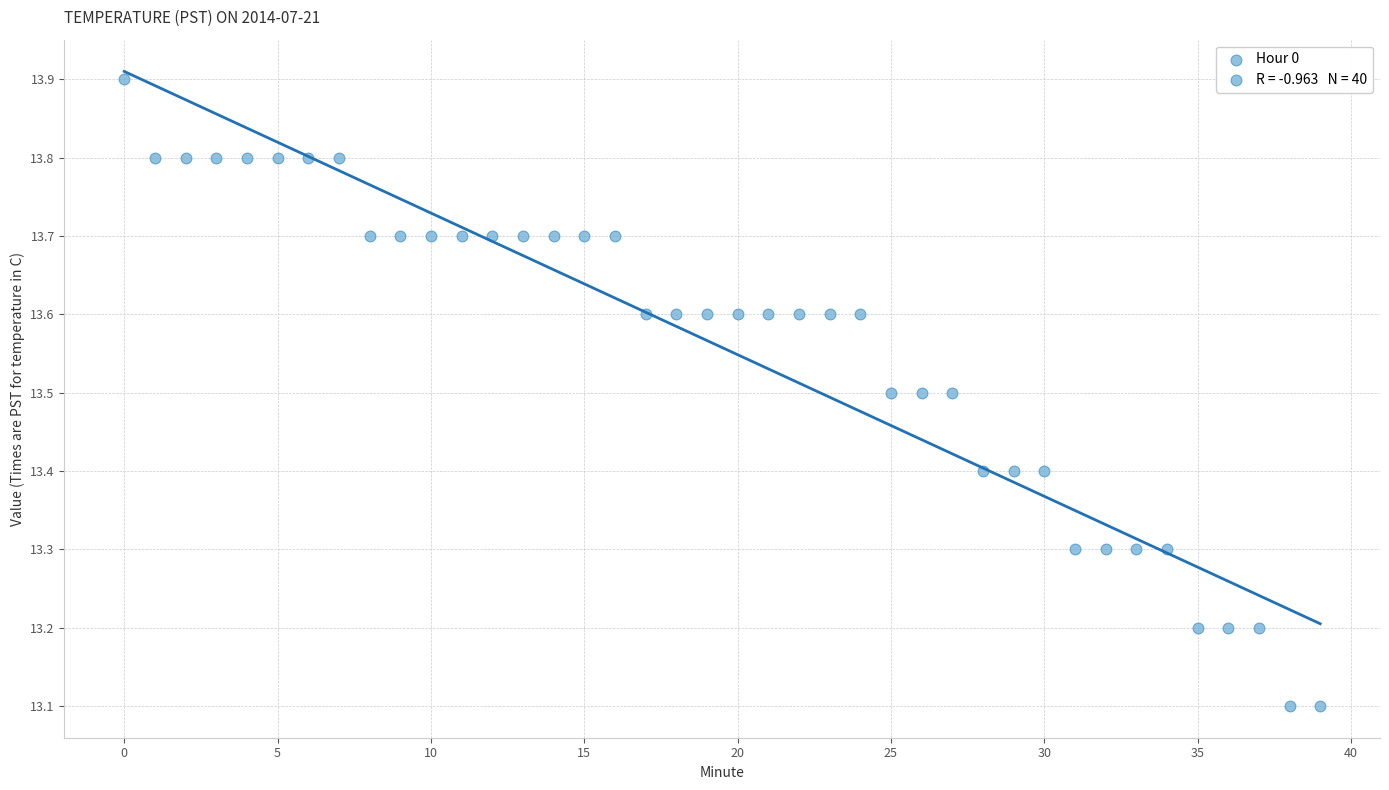

What is the range of Y values (max minus min)?

0.8